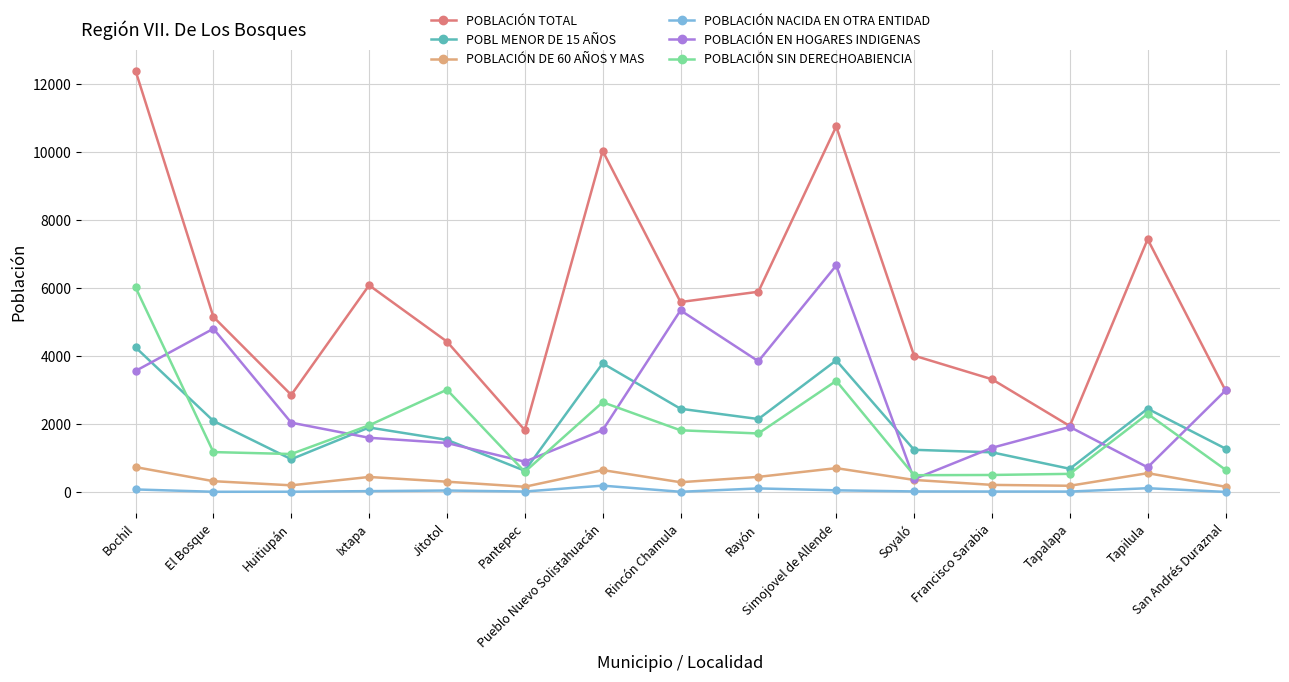

At which label does POBLACIÓN TOTAL first exceed 5155?

Bochil